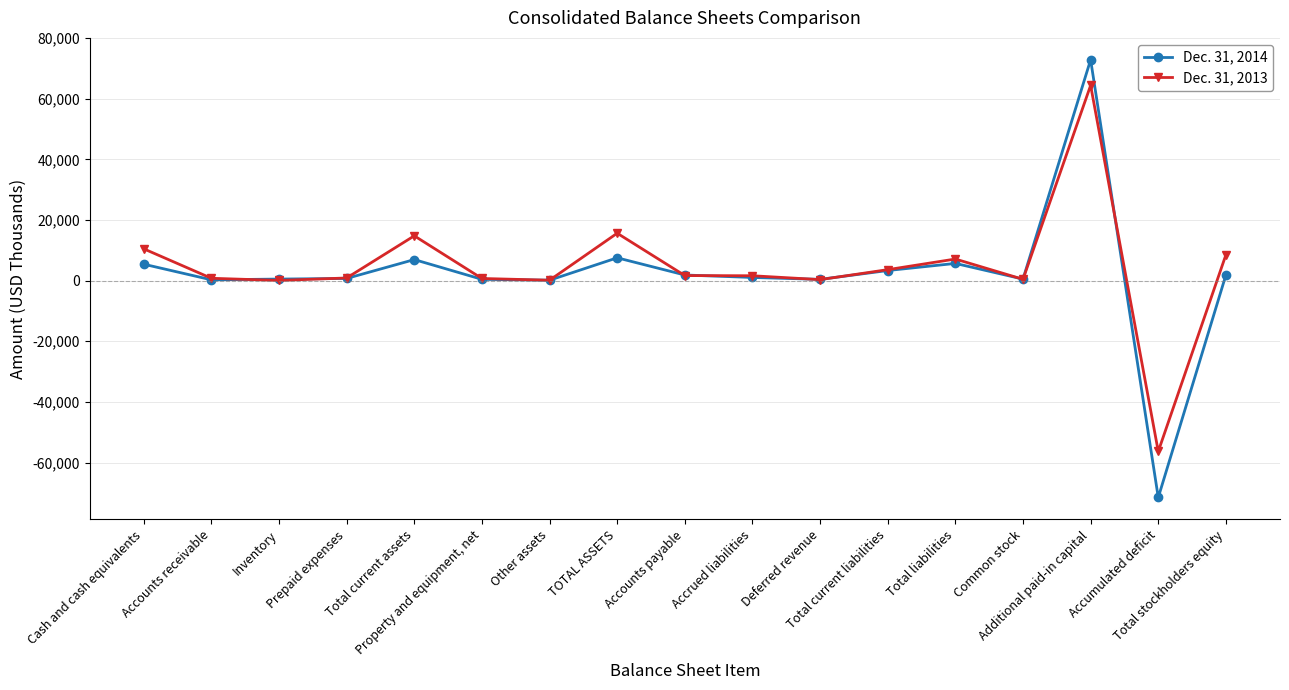

What is the sum of the Dec. 31, 2013 values at TOTAL ASSETS and Accumulated deficit?

-40703